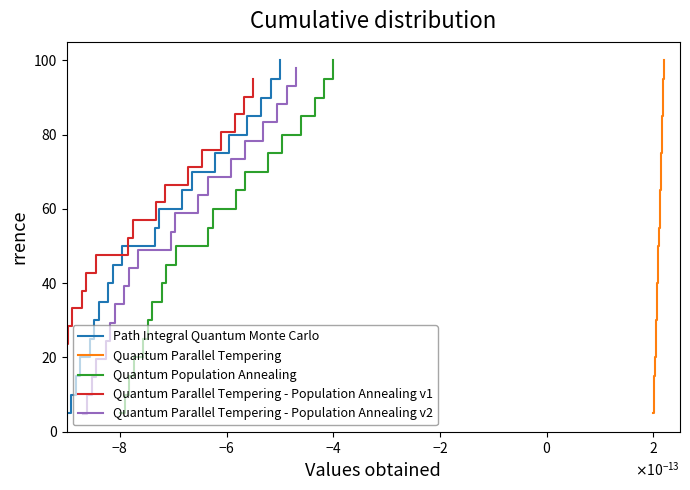

What is the minimum value shown in the chart?

4.8